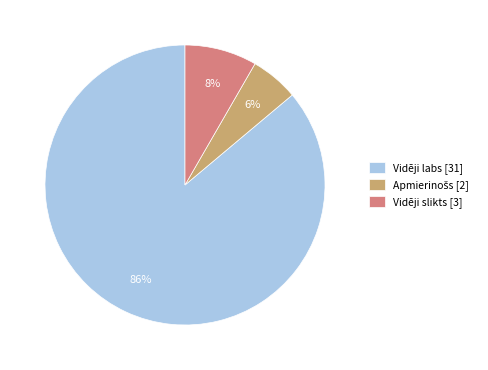

Count the number of slices in the pie.

3